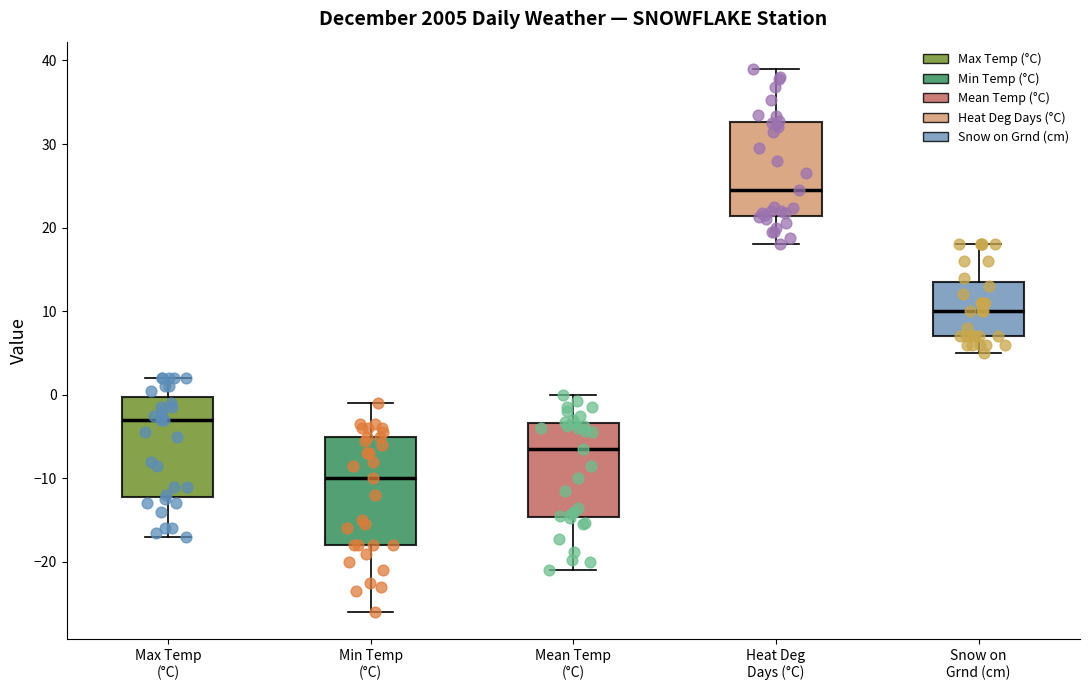

Which box's median line is the lowest?

Min Temp (°C)